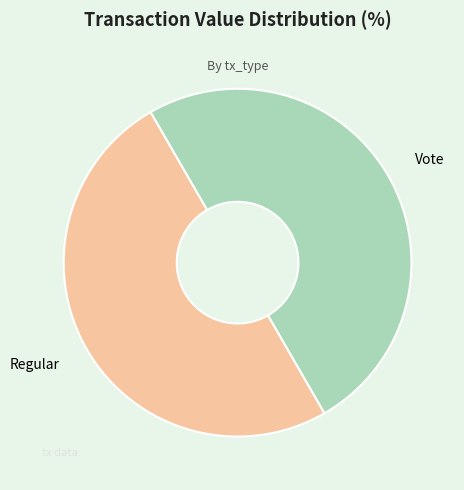

What is the ratio of the value at Regular to the value at Vote?

1.0